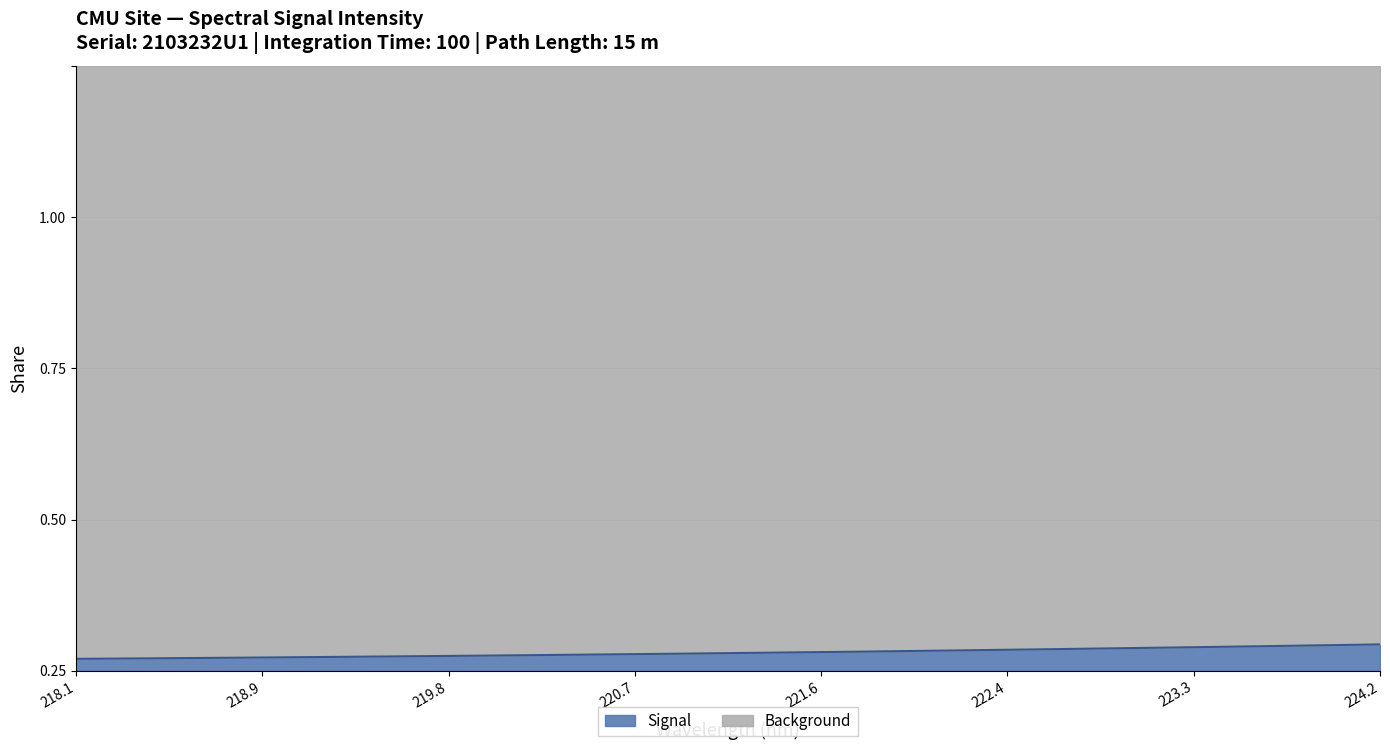

True or false: the data shows 0.1 at 223.5987.

False